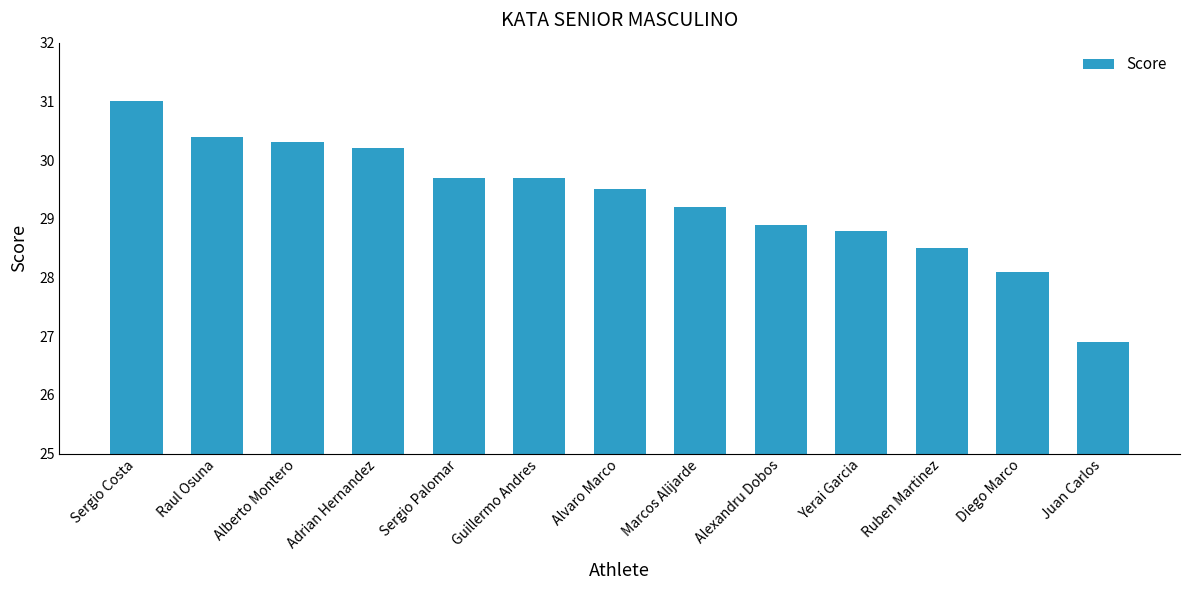

The chart shows a value of 13.4 at Alexandru Dobos. True or false?

False